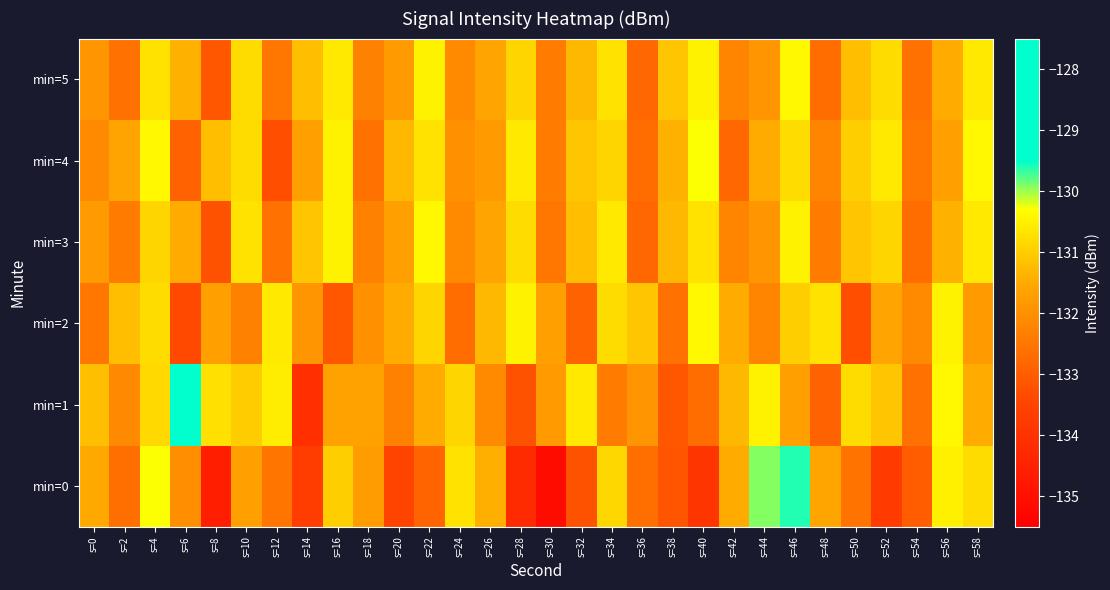

Rank the series at s=58 from highest to lowest value.

min=4, min=3, min=5, min=0, min=1, min=2